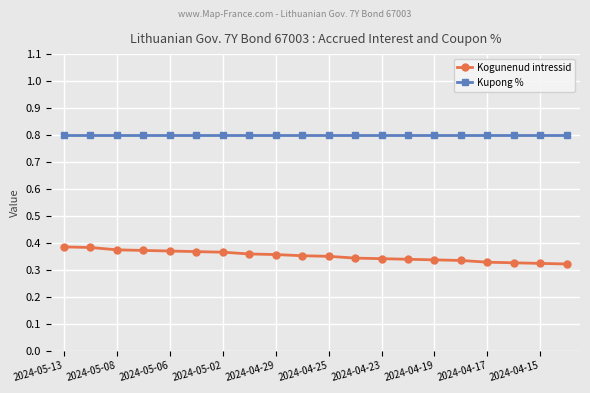

List the series in order of their overall mean, highest first.

Kupong %, Kogunenud intressid